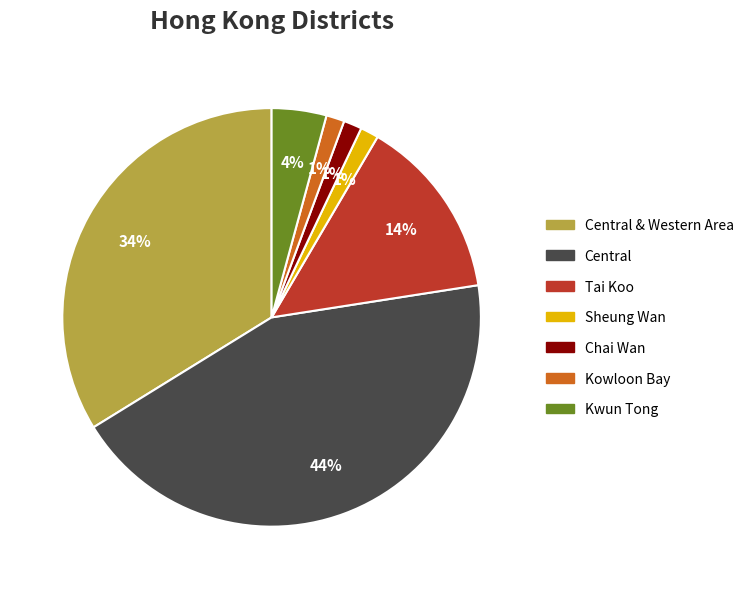

Is there a majority slice in this chart?

No